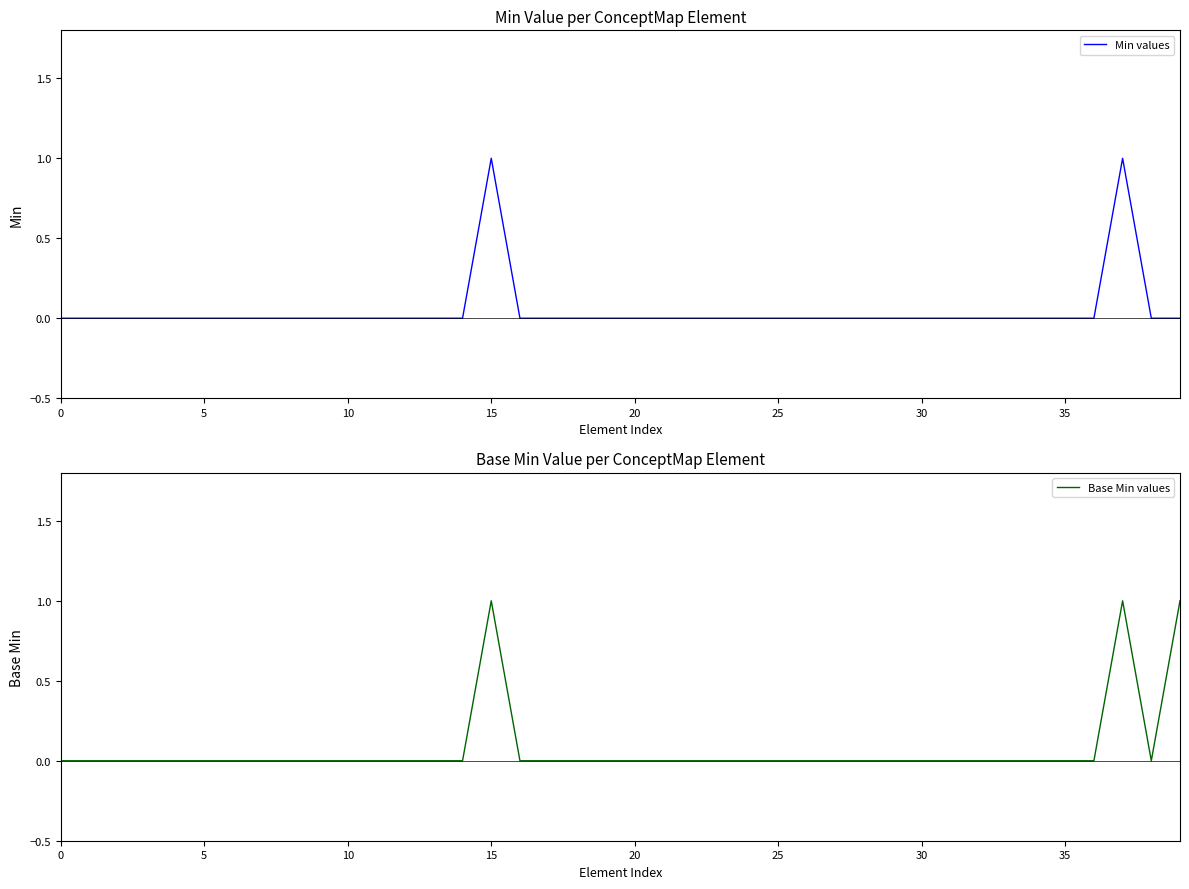

What is the label of the 24th point from the left?

23